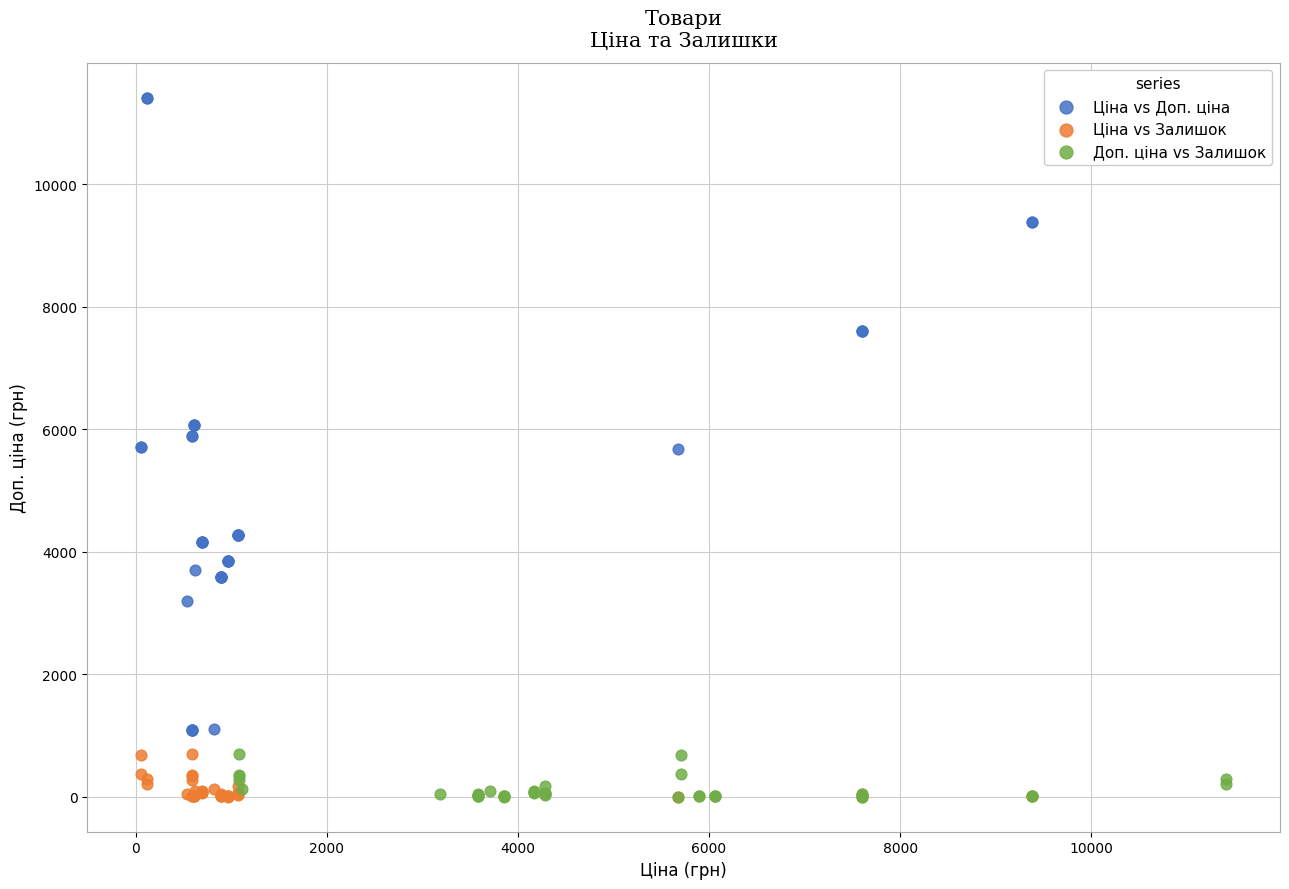

Which series has the largest Y range (max minus min)?

Ціна vs Доп. ціна